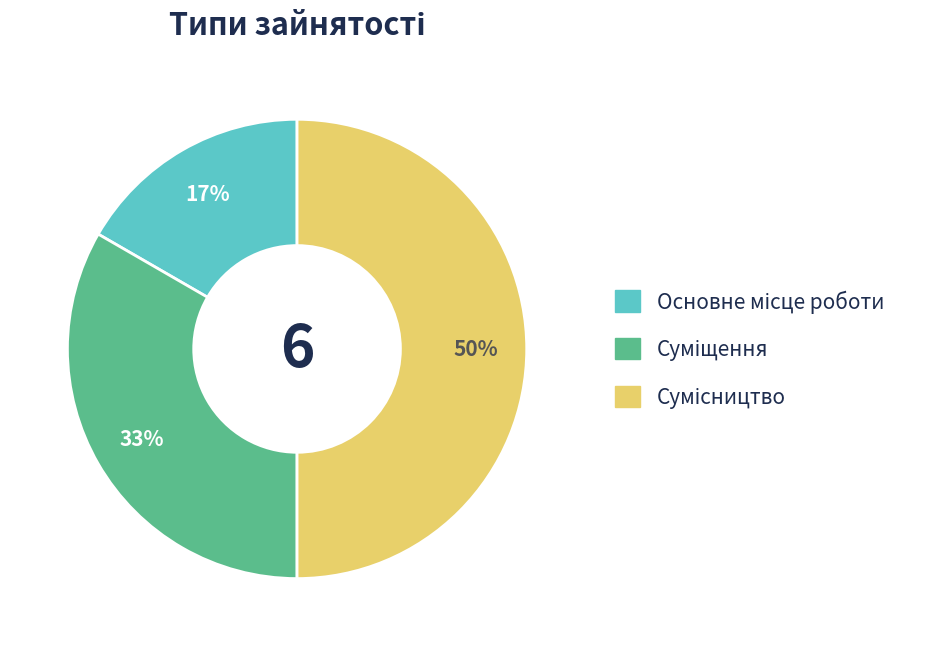

To the nearest percent, what is the difference between the largest and smallest slice percentages?

33%